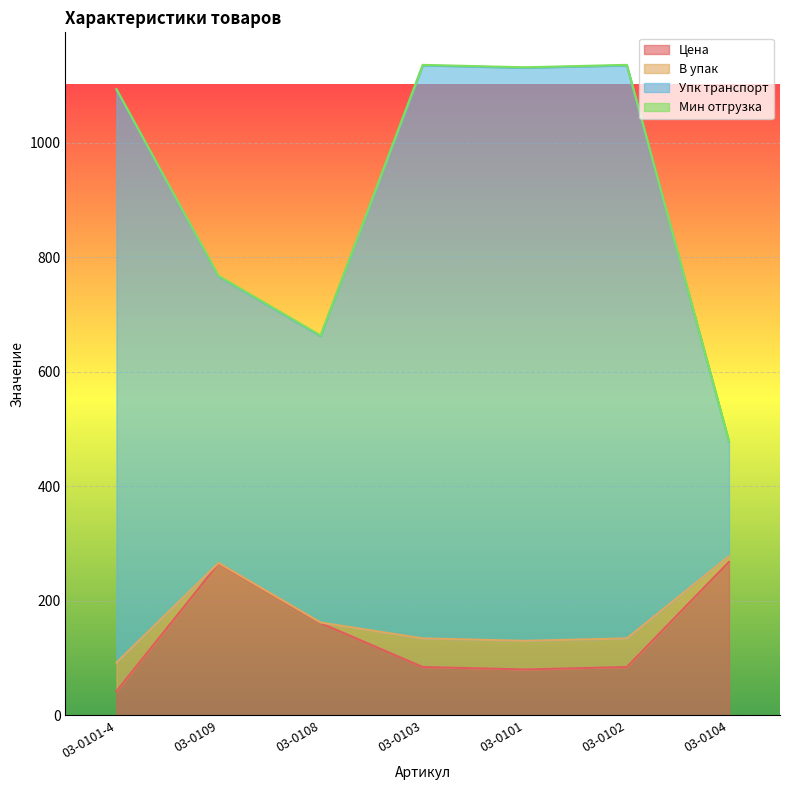

What is the minimum value for Цена?

42.2